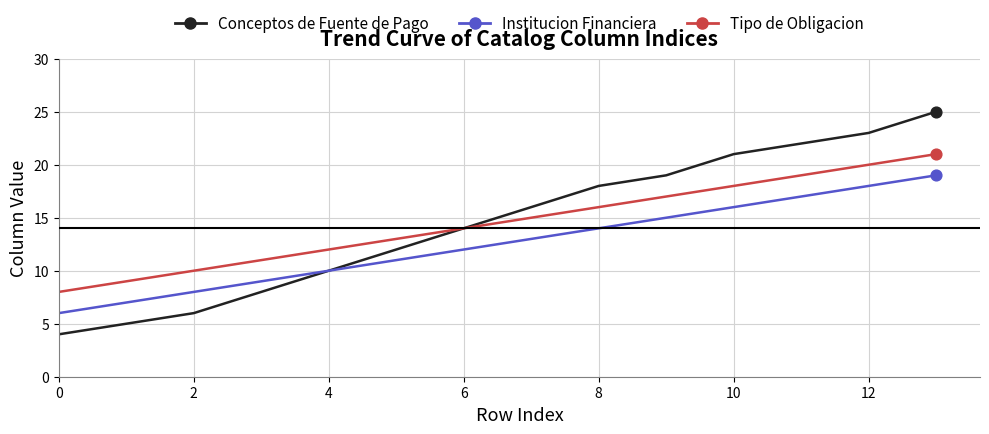

At how many categories does at least one series exceed 5?

14